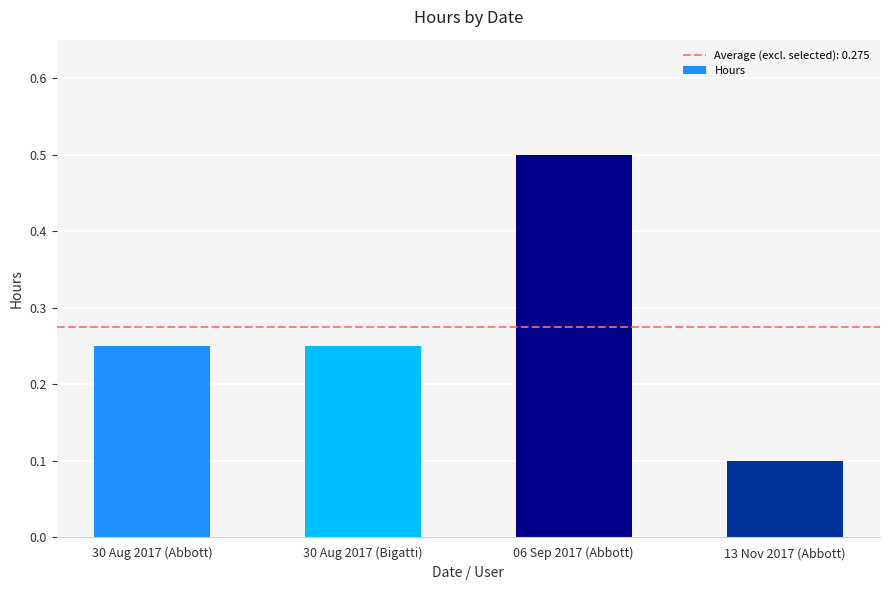

Where is the data nearest to the value 0?

13 Nov 2017 (Abbott)